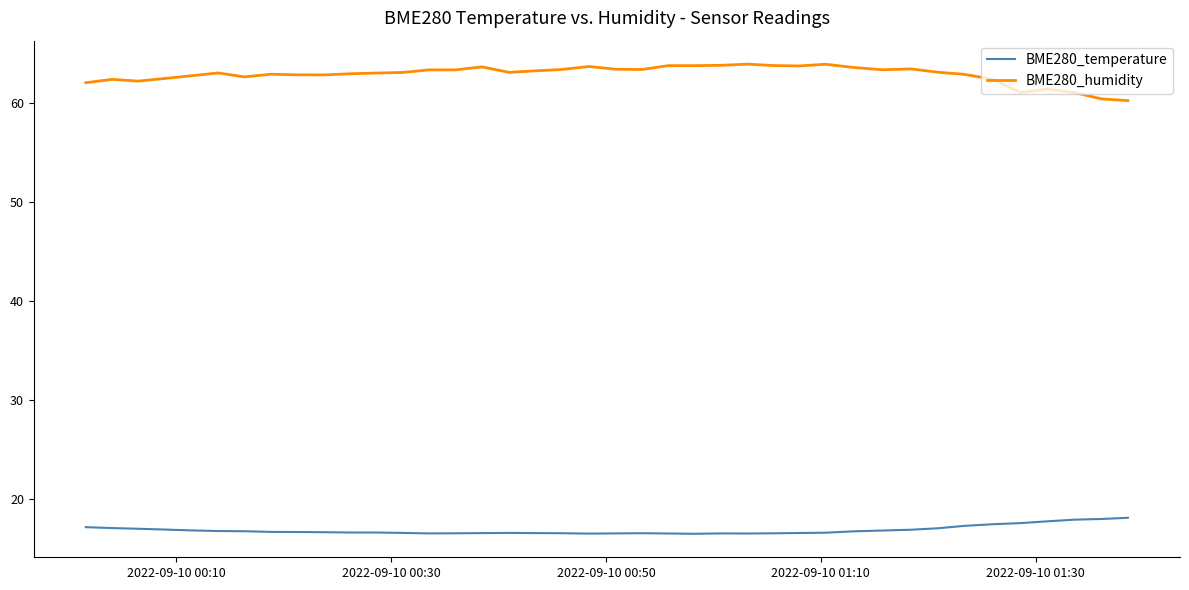

How many distinct data groups are displayed?

2